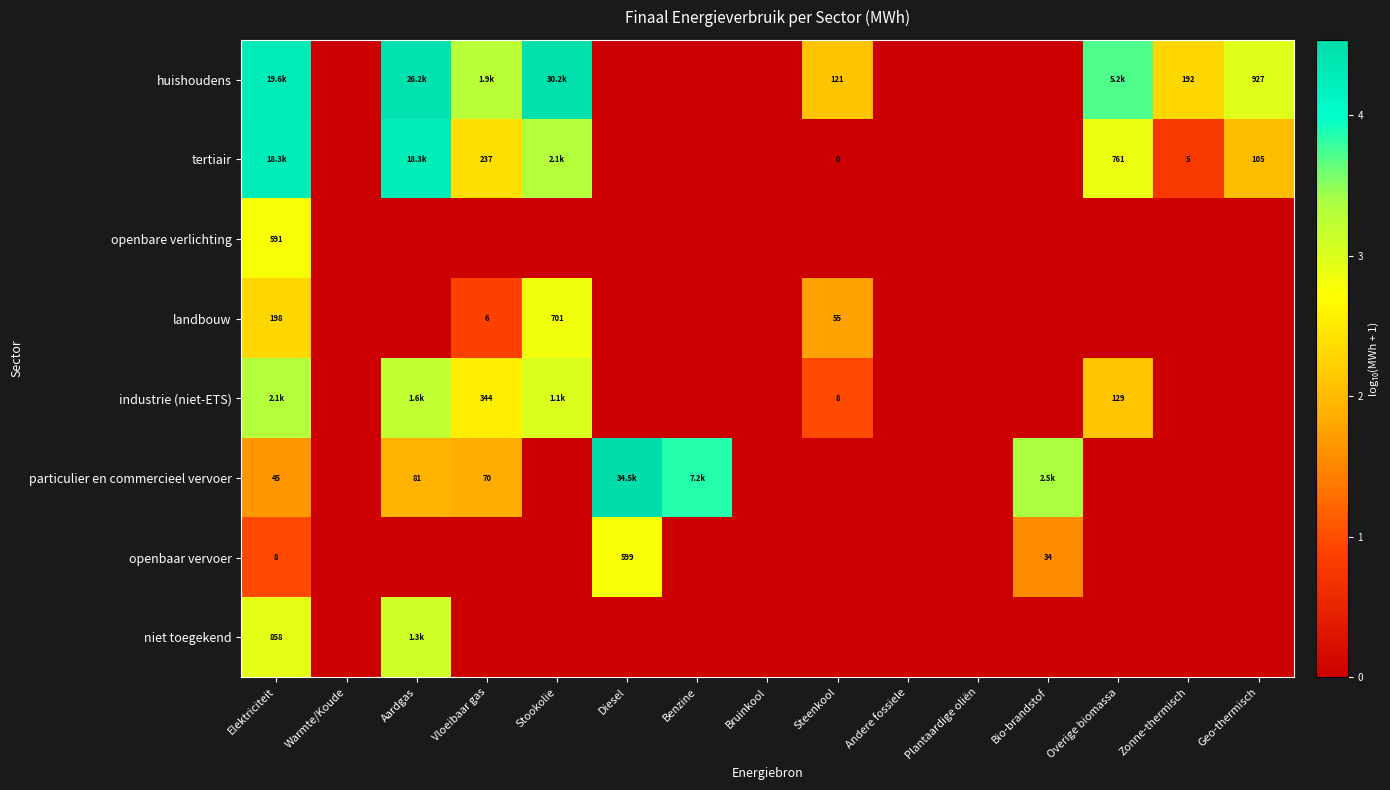

The value of particulier en commercieel vervoer at Bruinkool is 0.0. True or false?

True